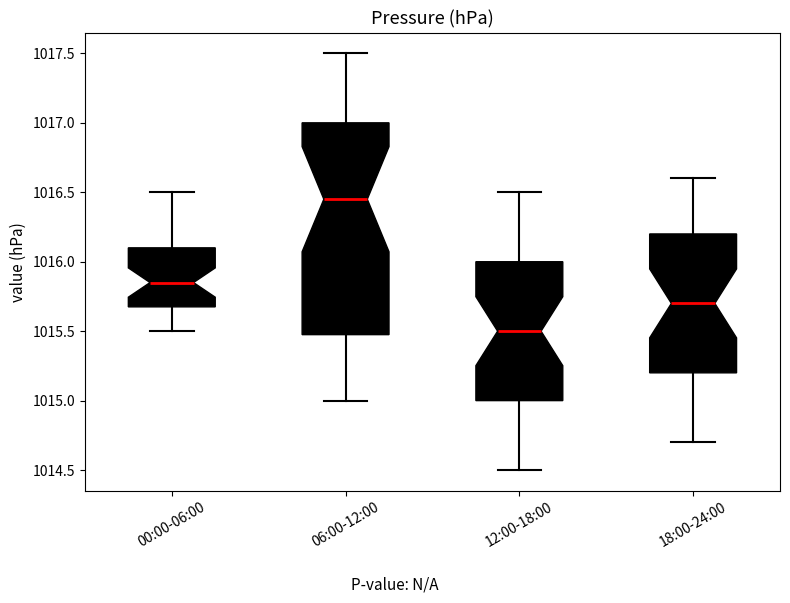

Reading left to right, transcribe this box plot: for each box, give where its median line is, the range the box spans, and where its two whiskers end, as read against the y-axis. The values are not printed on the chart, so give them approximately, as read against the axis.

00:00-06:00: median 1015.85, box 1015.70 to 1016.10, whiskers 1015.50 to 1016.50
06:00-12:00: median 1016.45, box 1015.50 to 1017.00, whiskers 1015.00 to 1017.50
12:00-18:00: median 1015.50, box 1015.00 to 1016.00, whiskers 1014.50 to 1016.50
18:00-24:00: median 1015.70, box 1015.20 to 1016.20, whiskers 1014.70 to 1016.60